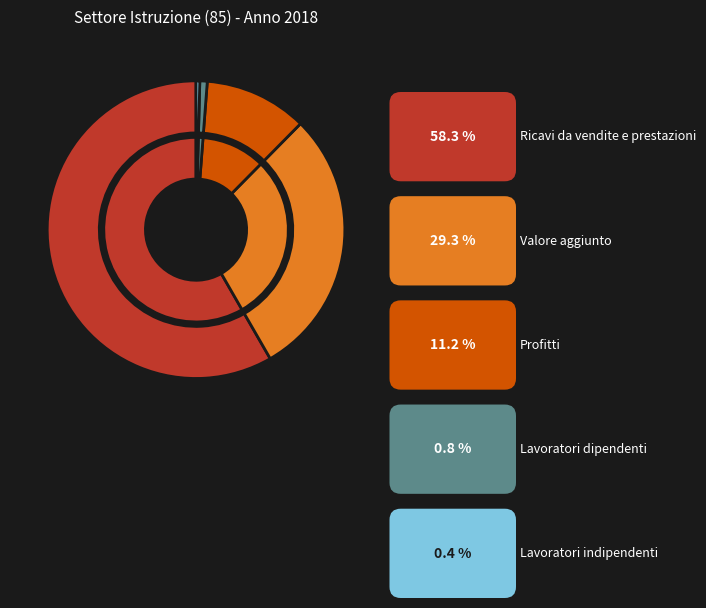

To the nearest percent, what is the difference between the largest and smallest slice percentages?

58%